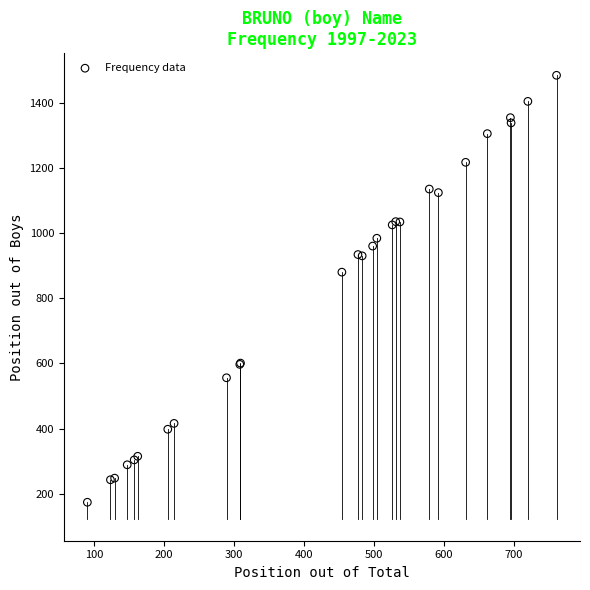

What Y value in the scatter plot is closest to 829?

880